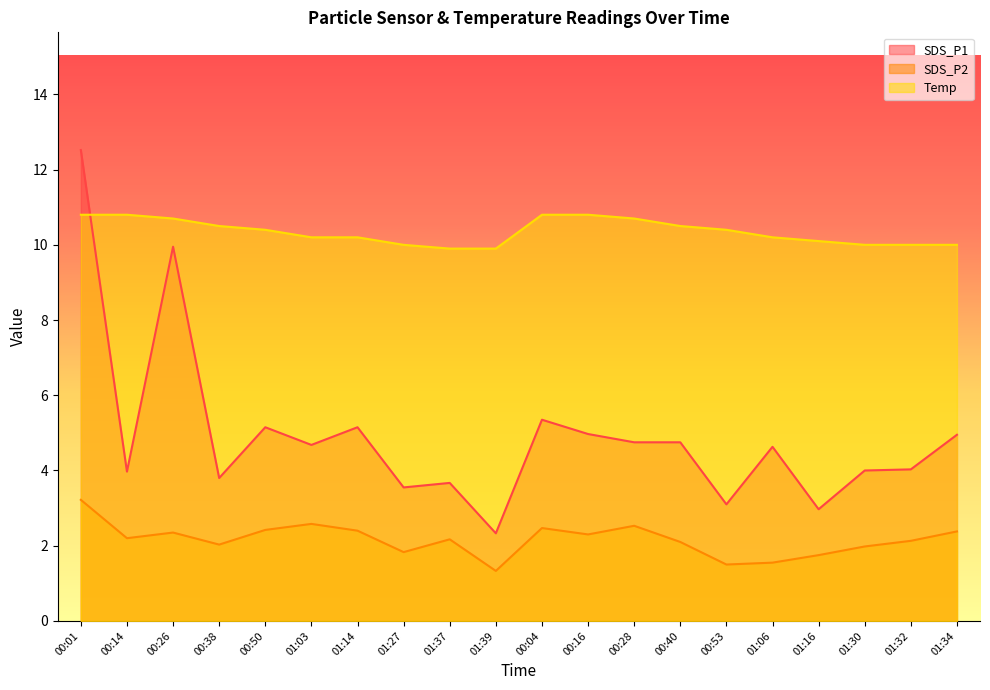

True or false: Temp has more than 1 points higher than both neighbors.

False